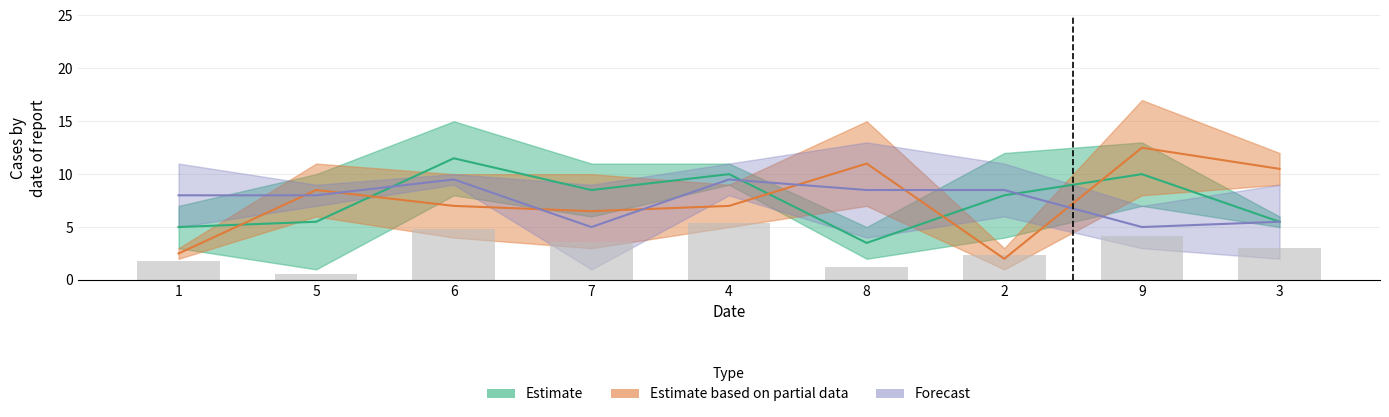

What is the spread (max minus min) of values at 3?

8